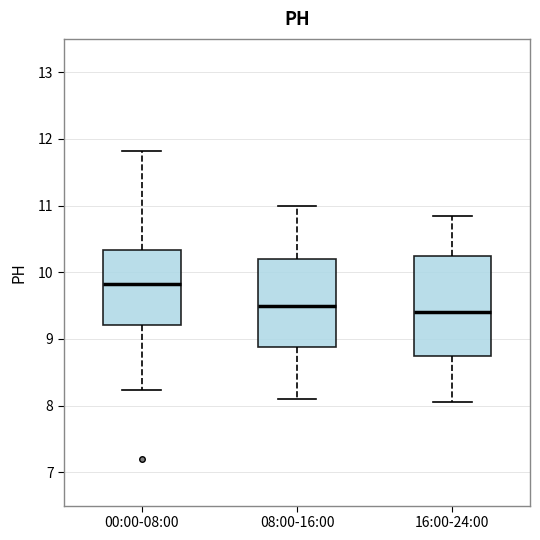

Which box's median line is the highest?

00:00-08:00